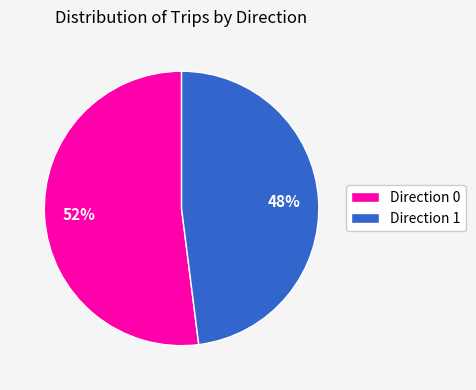

Is the sum of Direction 1 and Direction 0 greater than half?

Yes